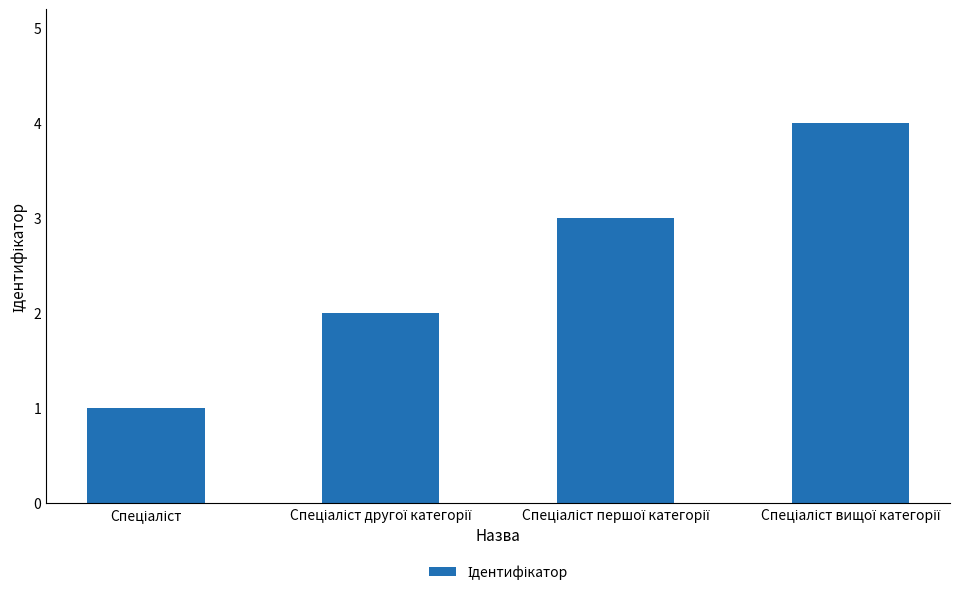

How many series are shown in this chart?

1